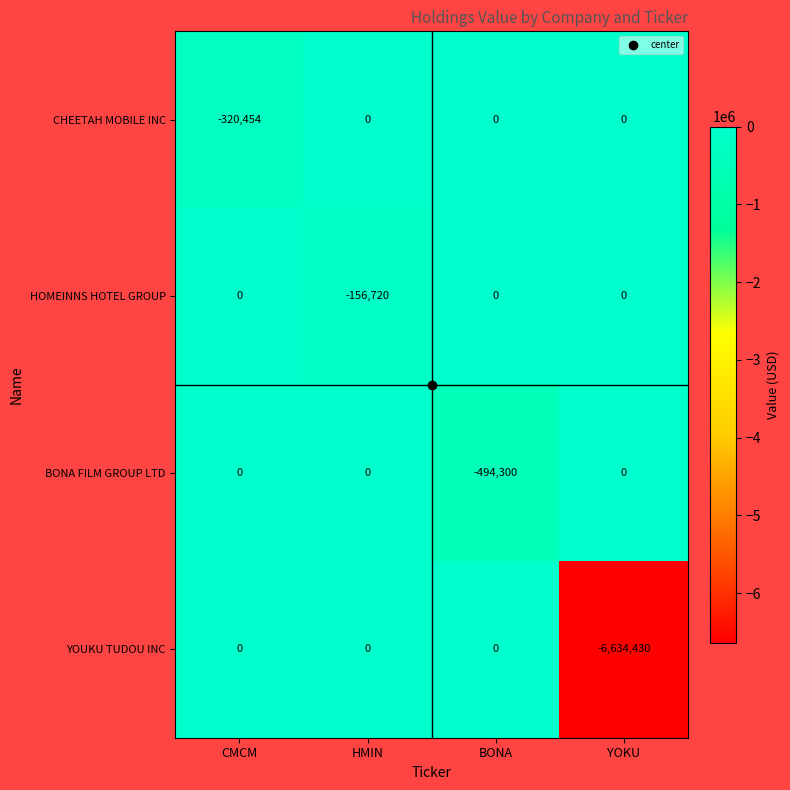

What value does the HOMEINNS HOTEL GROUP series have at HMIN, to the nearest 50?

-156700